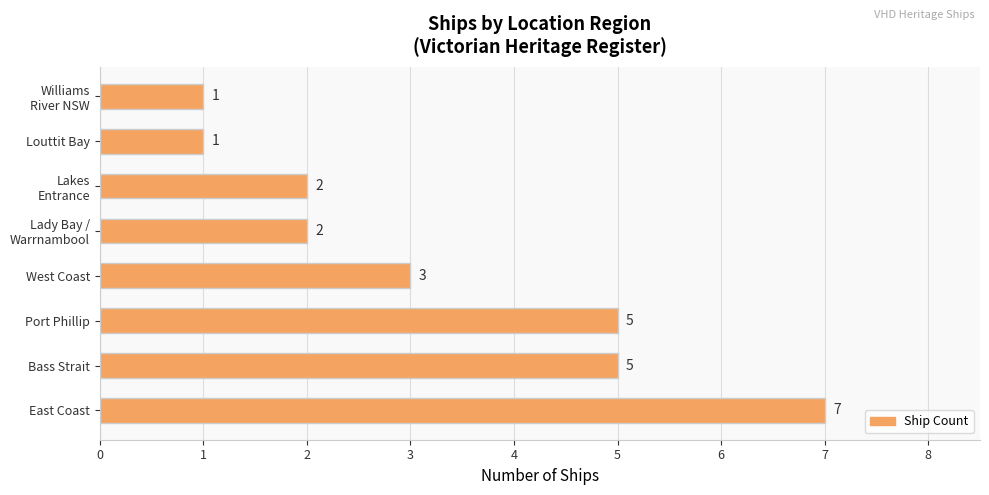

How many bars are there in total?

8